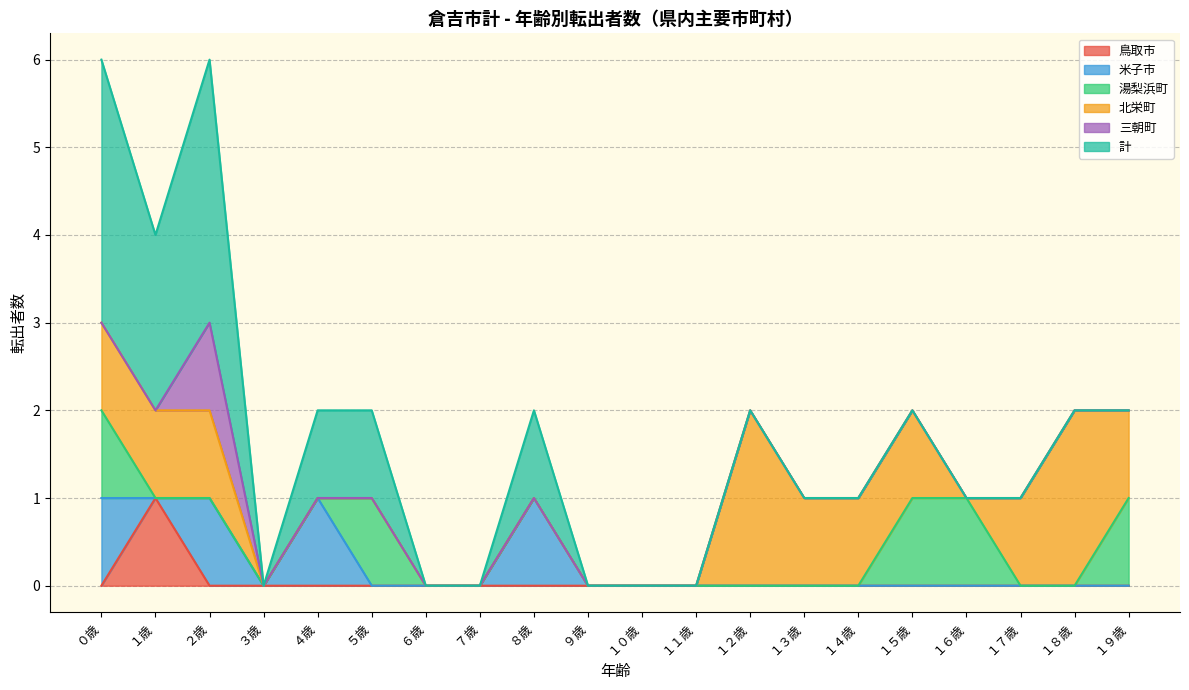

Reading right to left, extract all data points from this chart.

鳥取市: １９歳=0	１８歳=0	１７歳=0	１６歳=0	１５歳=0	１４歳=0	１３歳=0	１２歳=0	１１歳=0	１０歳=0	９歳=0	８歳=0	７歳=0	６歳=0	５歳=0	４歳=0	３歳=0	２歳=0	１歳=1	０歳=0
米子市: １９歳=0	１８歳=0	１７歳=0	１６歳=0	１５歳=0	１４歳=0	１３歳=0	１２歳=0	１１歳=0	１０歳=0	９歳=0	８歳=1	７歳=0	６歳=0	５歳=0	４歳=1	３歳=0	２歳=1	１歳=0	０歳=1
湯梨浜町: １９歳=1	１８歳=0	１７歳=0	１６歳=1	１５歳=1	１４歳=0	１３歳=0	１２歳=0	１１歳=0	１０歳=0	９歳=0	８歳=0	７歳=0	６歳=0	５歳=1	４歳=0	３歳=0	２歳=0	１歳=0	０歳=1
北栄町: １９歳=1	１８歳=2	１７歳=1	１６歳=0	１５歳=1	１４歳=1	１３歳=1	１２歳=2	１１歳=0	１０歳=0	９歳=0	８歳=0	７歳=0	６歳=0	５歳=0	４歳=0	３歳=0	２歳=1	１歳=1	０歳=1
三朝町: １９歳=0	１８歳=0	１７歳=0	１６歳=0	１５歳=0	１４歳=0	１３歳=0	１２歳=0	１１歳=0	１０歳=0	９歳=0	８歳=0	７歳=0	６歳=0	５歳=0	４歳=0	３歳=0	２歳=1	１歳=0	０歳=0
計: １９歳=0	１８歳=0	１７歳=0	１６歳=0	１５歳=0	１４歳=0	１３歳=0	１２歳=0	１１歳=0	１０歳=0	９歳=0	８歳=1	７歳=0	６歳=0	５歳=1	４歳=1	３歳=0	２歳=3	１歳=2	０歳=3